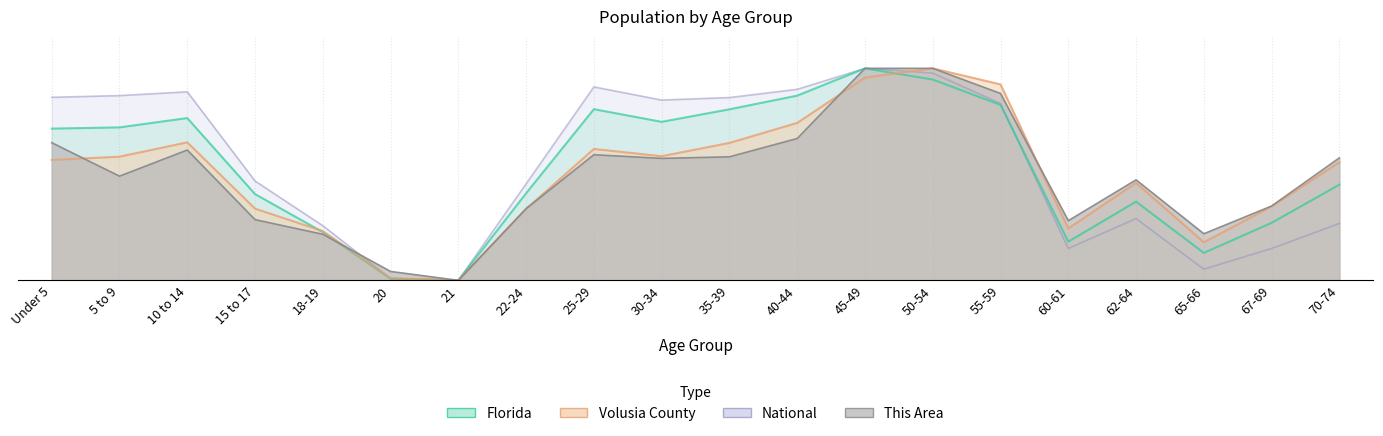

What is the label of the 12th point from the left?

40-44